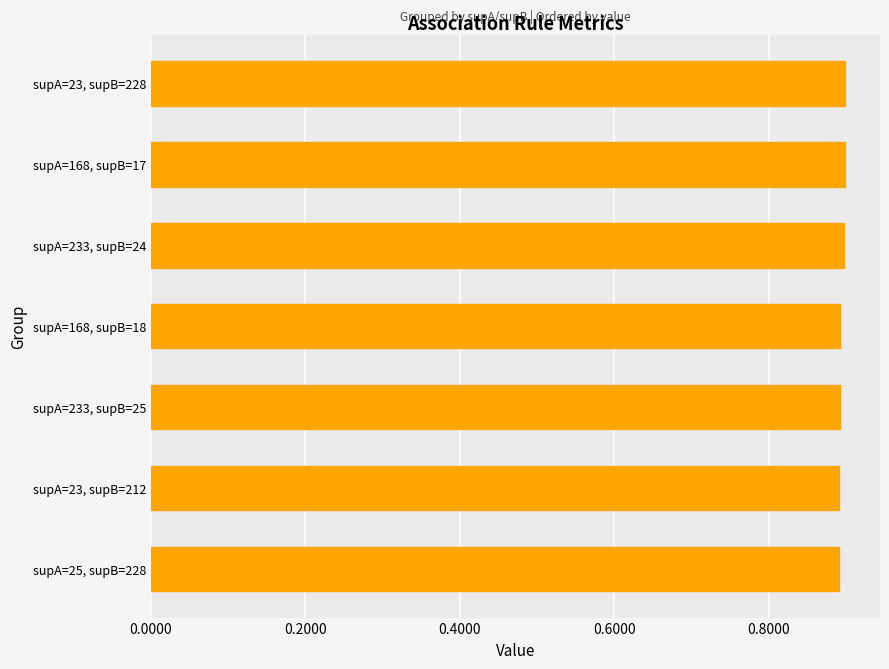

List the labels in order of value, largest first.

supA=23, supB=228, supA=168, supB=17, supA=233, supB=24, supA=168, supB=18, supA=233, supB=25, supA=23, supB=212, supA=25, supB=228